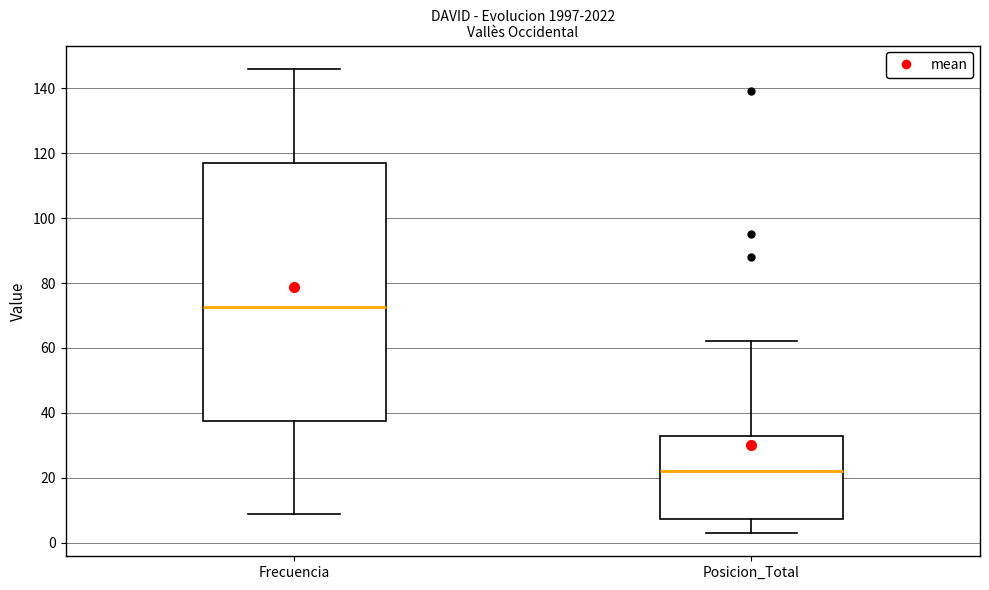

Which box is the tallest, from its lower edge to its upper edge?

Frecuencia